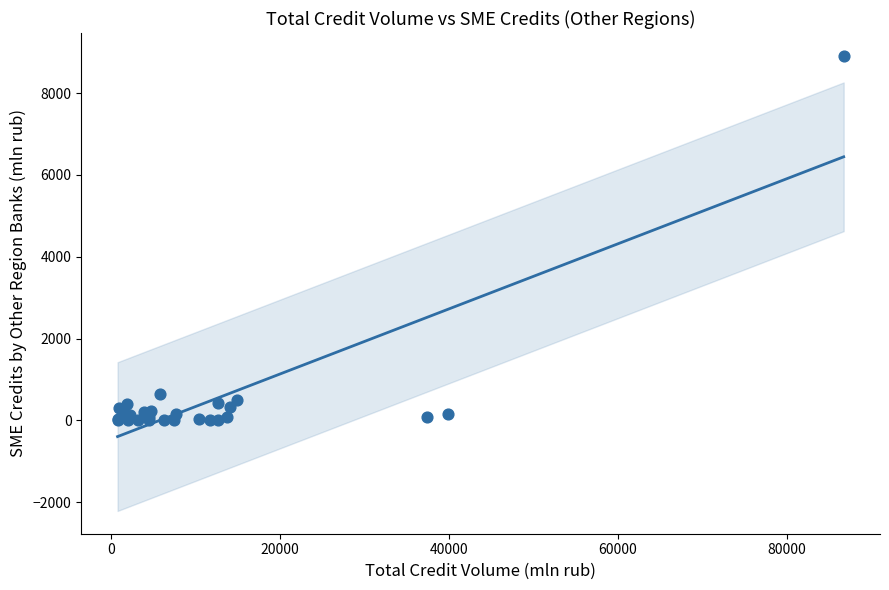

What Y value in the scatter plot is closest to 4456?

654